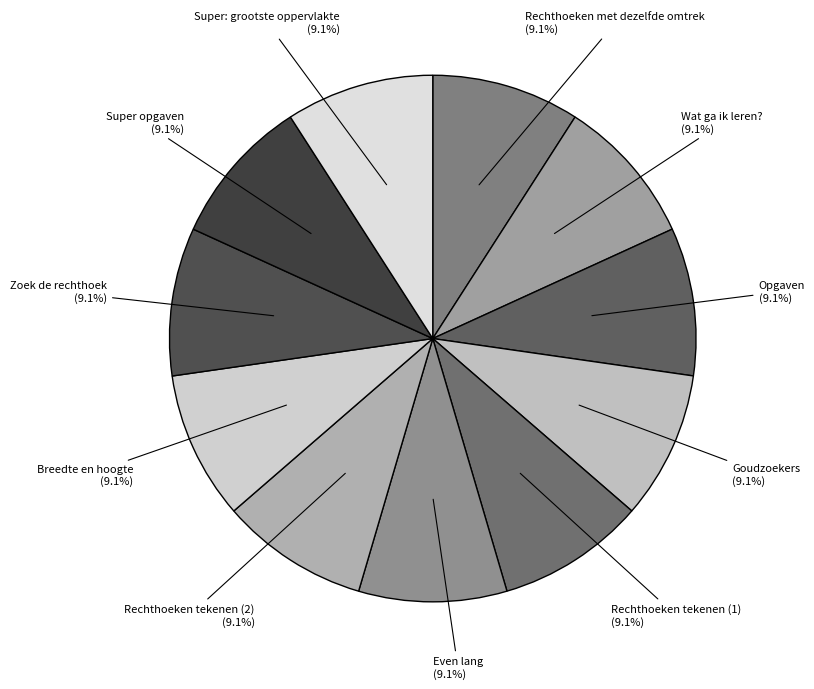

Rank the categories by value from highest to lowest.

Super: grootste oppervlakte, Zoek de rechthoek, Breedte en hoogte, Rechthoeken tekenen (2), Even lang, Rechthoeken tekenen (1), Goudzoekers, Super opgaven, Opgaven, Wat ga ik leren?, Rechthoeken met dezelfde omtrek